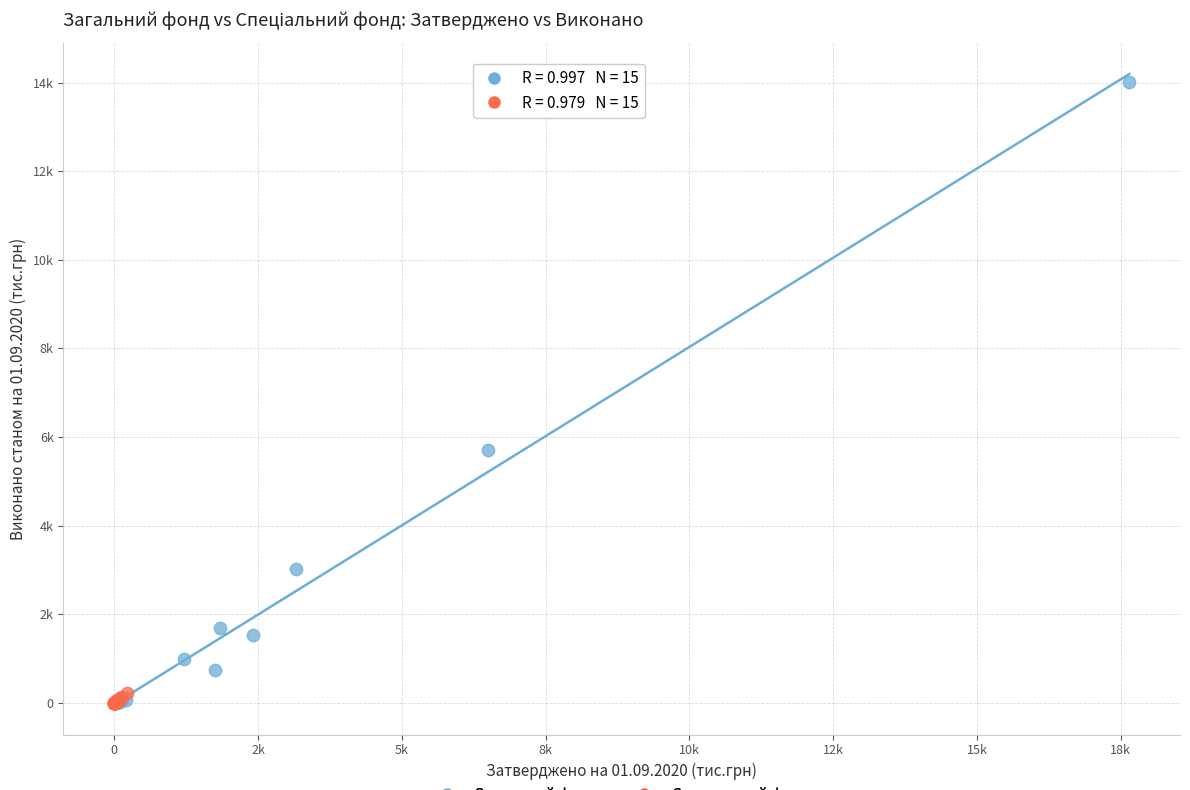

Which series reaches the maximum Y coordinate?

Загальний фонд